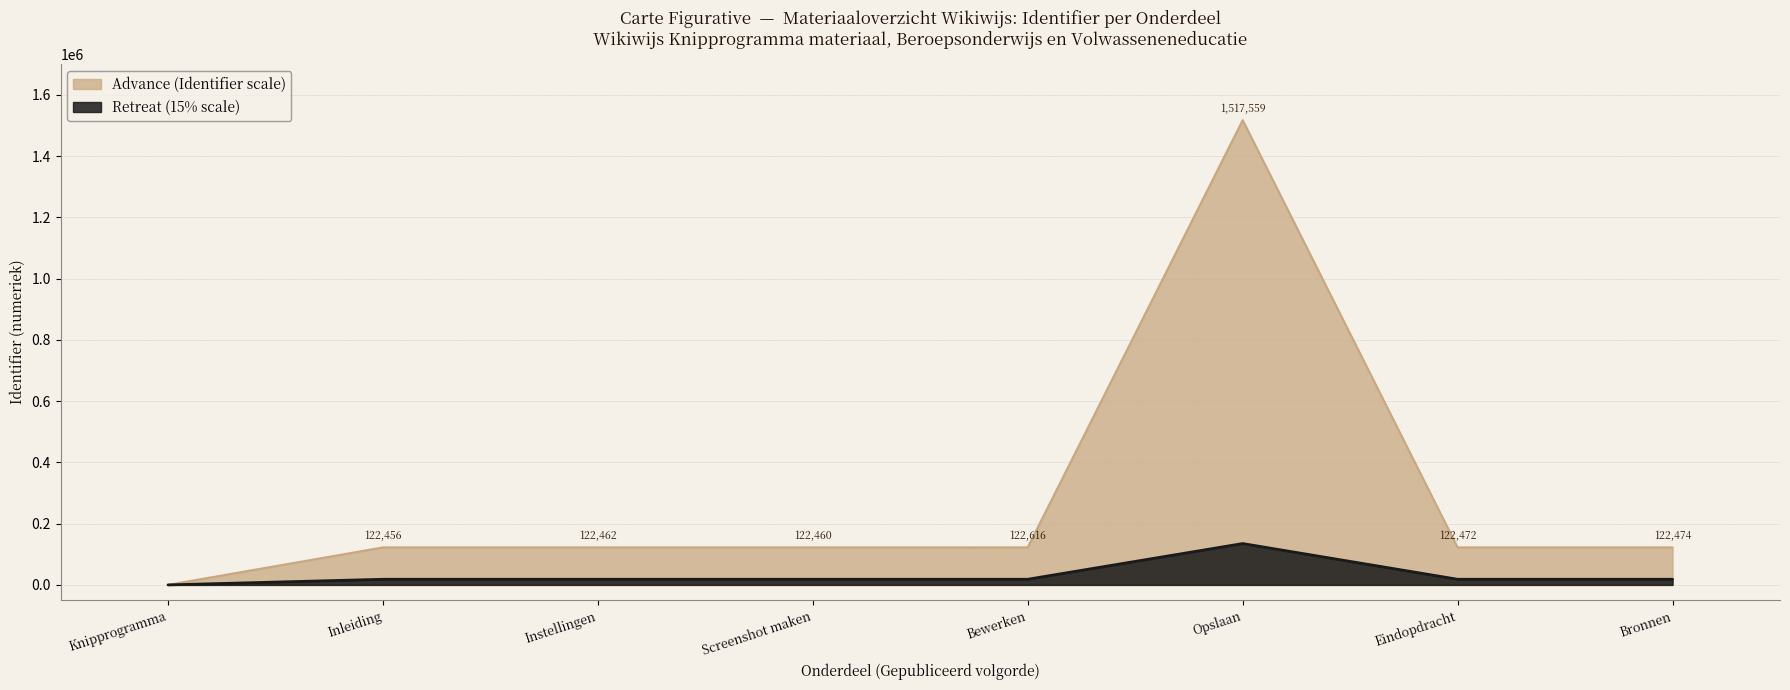

What is the difference between the maximum and second lowest values?

1395103